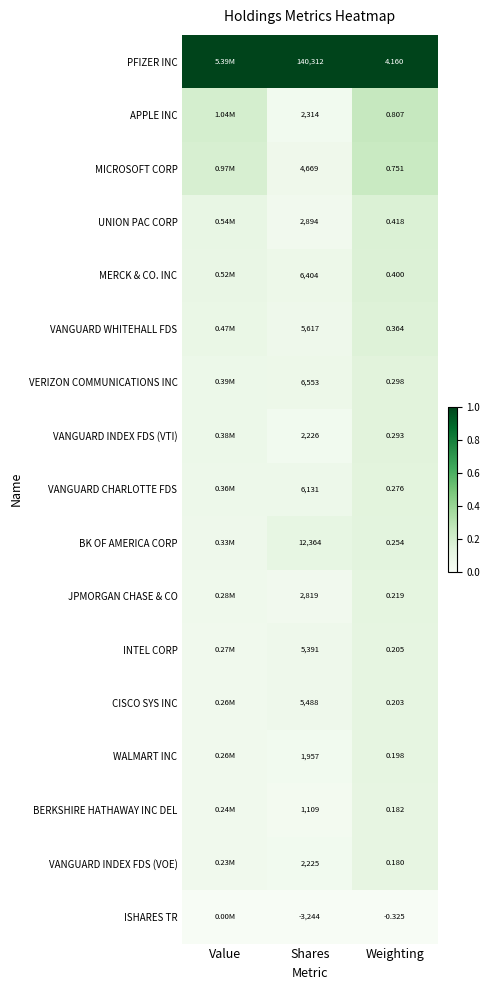

Rank the series at Shares from lowest to highest value.

ISHARES TR, BERKSHIRE HATHAWAY INC DEL, WALMART INC, VANGUARD INDEX FDS (VOE), VANGUARD INDEX FDS (VTI), APPLE INC, JPMORGAN CHASE & CO, UNION PAC CORP, MICROSOFT CORP, INTEL CORP, CISCO SYS INC, VANGUARD WHITEHALL FDS, VANGUARD CHARLOTTE FDS, MERCK & CO. INC, VERIZON COMMUNICATIONS INC, BK OF AMERICA CORP, PFIZER INC